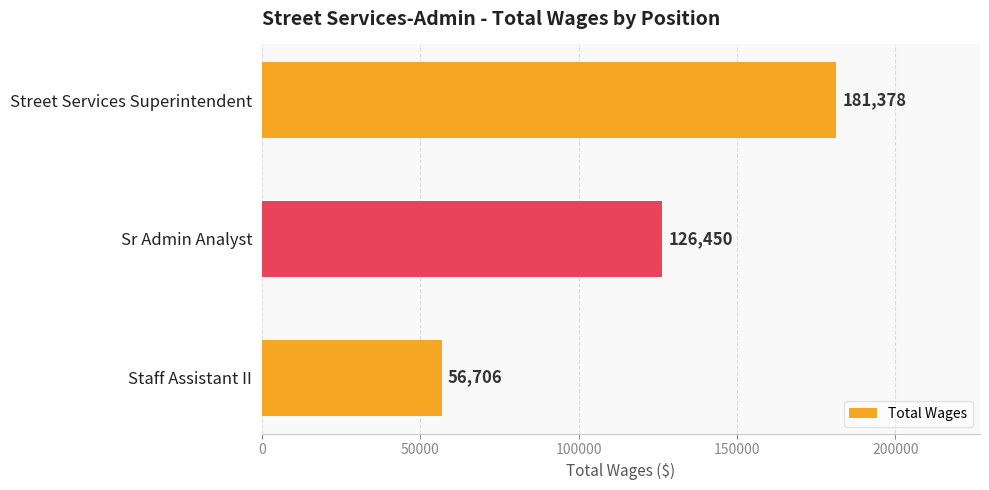

True or false: the data shows 126450 at Sr Admin Analyst.

True